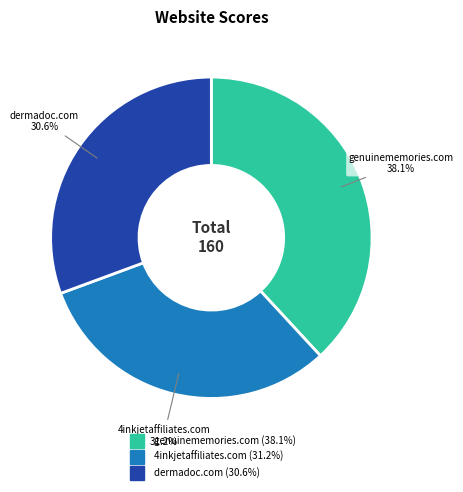

What is the total percentage of 4inkjetaffiliates.com and dermadoc.com?

61.9%